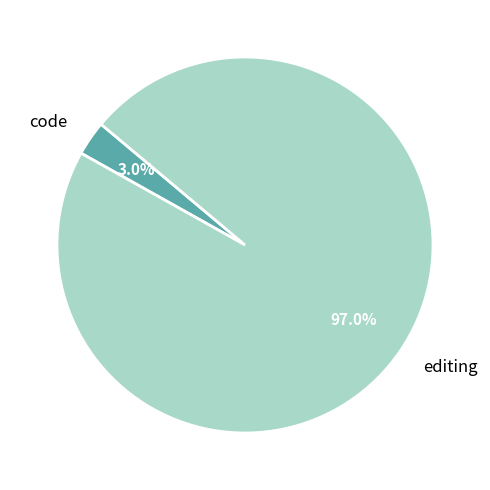

What is the majority slice?

editing